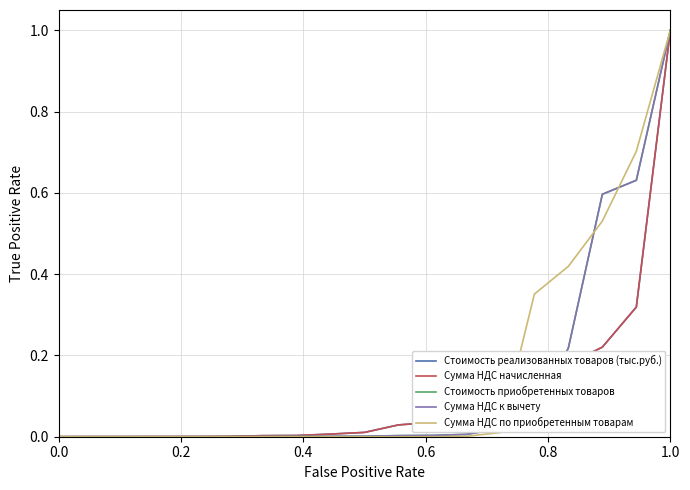

Which series has the largest total across all categories?

Сумма НДС по приобретенным товарам